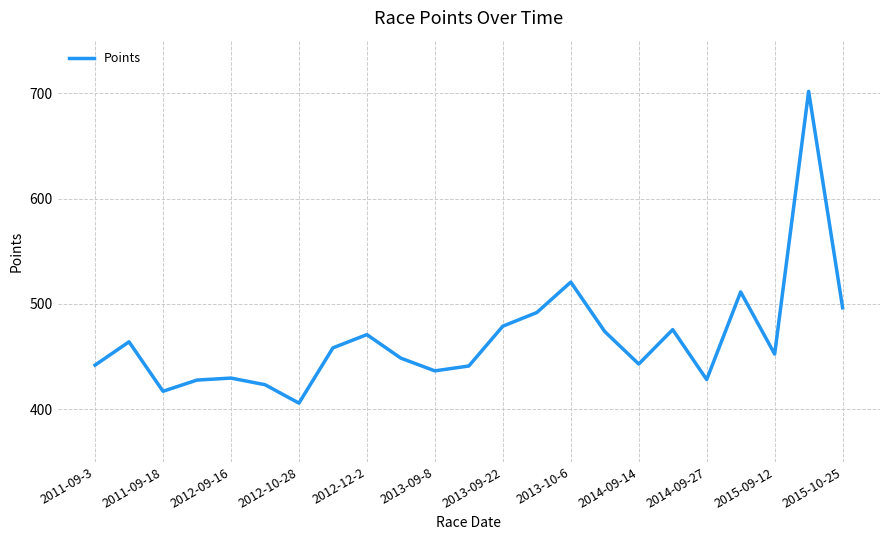

Count the number of values greater than 452.

12